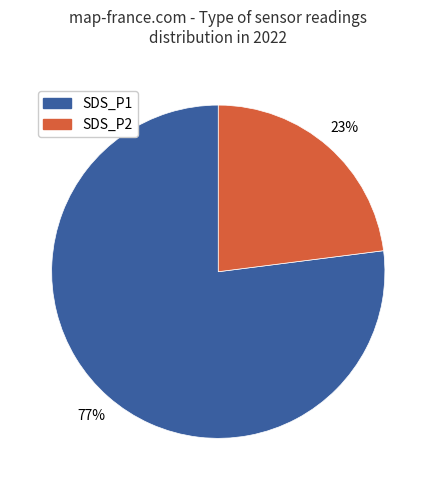

Is SDS_P1 the majority of the pie?

Yes